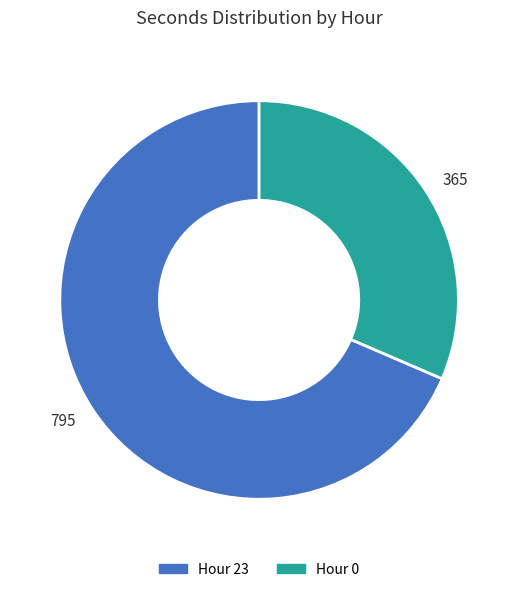

Count the number of slices in the pie.

2